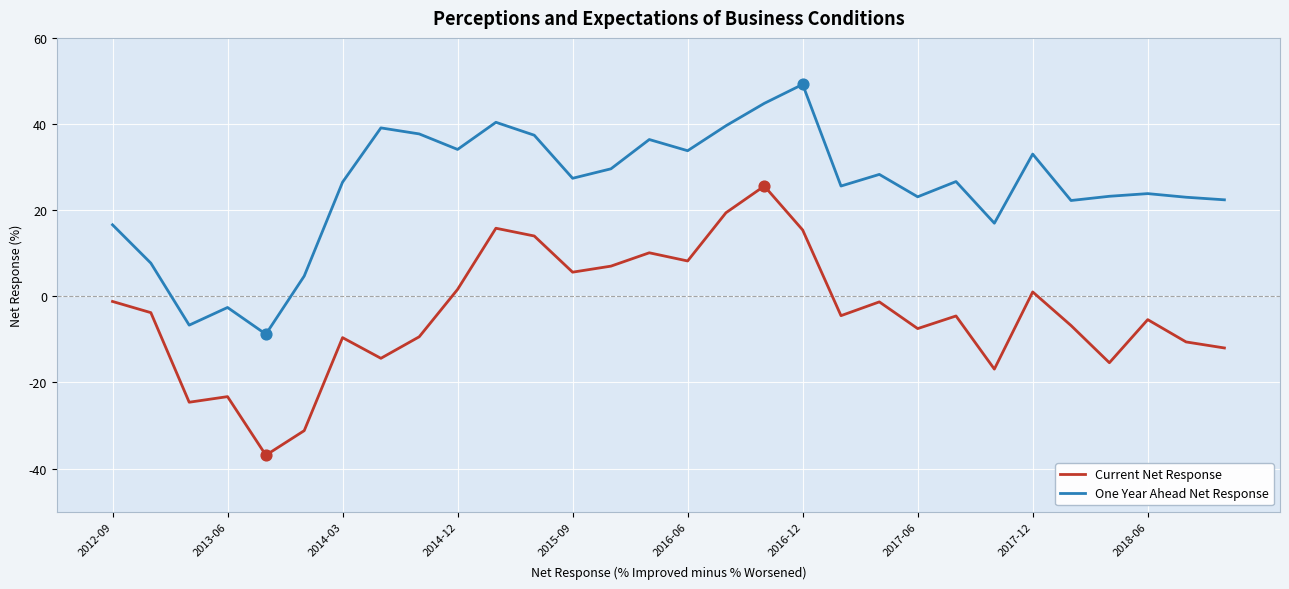

Which series has the largest total across all categories?

One Year Ahead Net Response